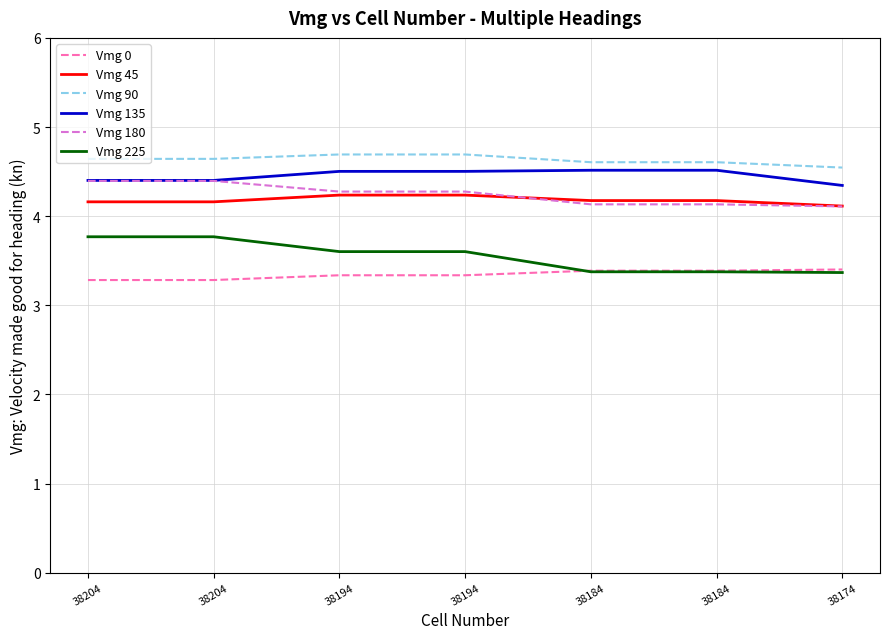

How many lines are shown in the chart?

6